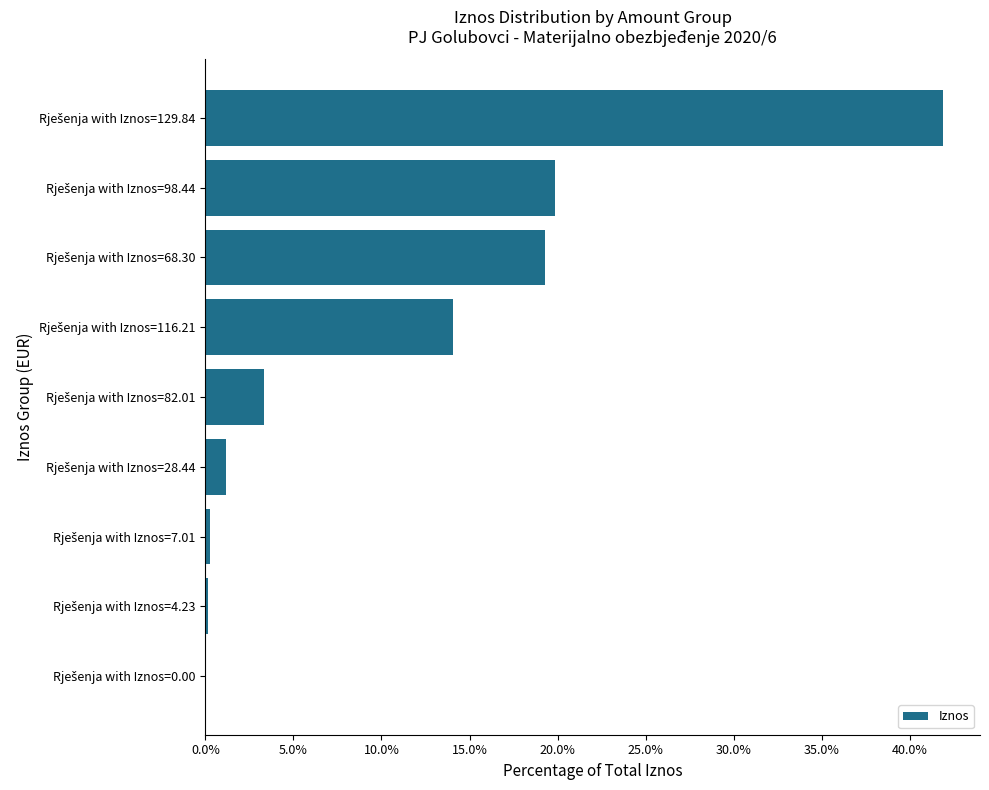

What is the maximum value shown in the chart?

41.9